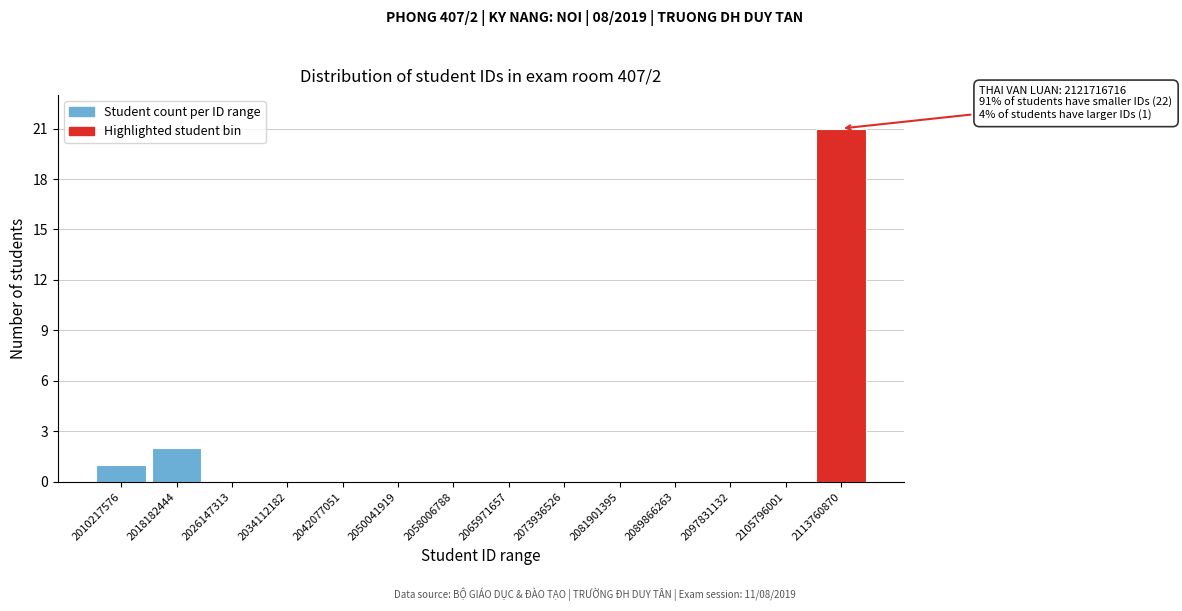

Reading left to right, transcribe all the data shown in this chart.

2010217576=1	2018182444=2	2026147313=0	2034112182=0	2042077051=0	2050041919=0	2058006788=0	2065971657=0	2073936526=0	2081901395=0	2089866263=0	2097831132=0	2105796001=0	2113760870=21